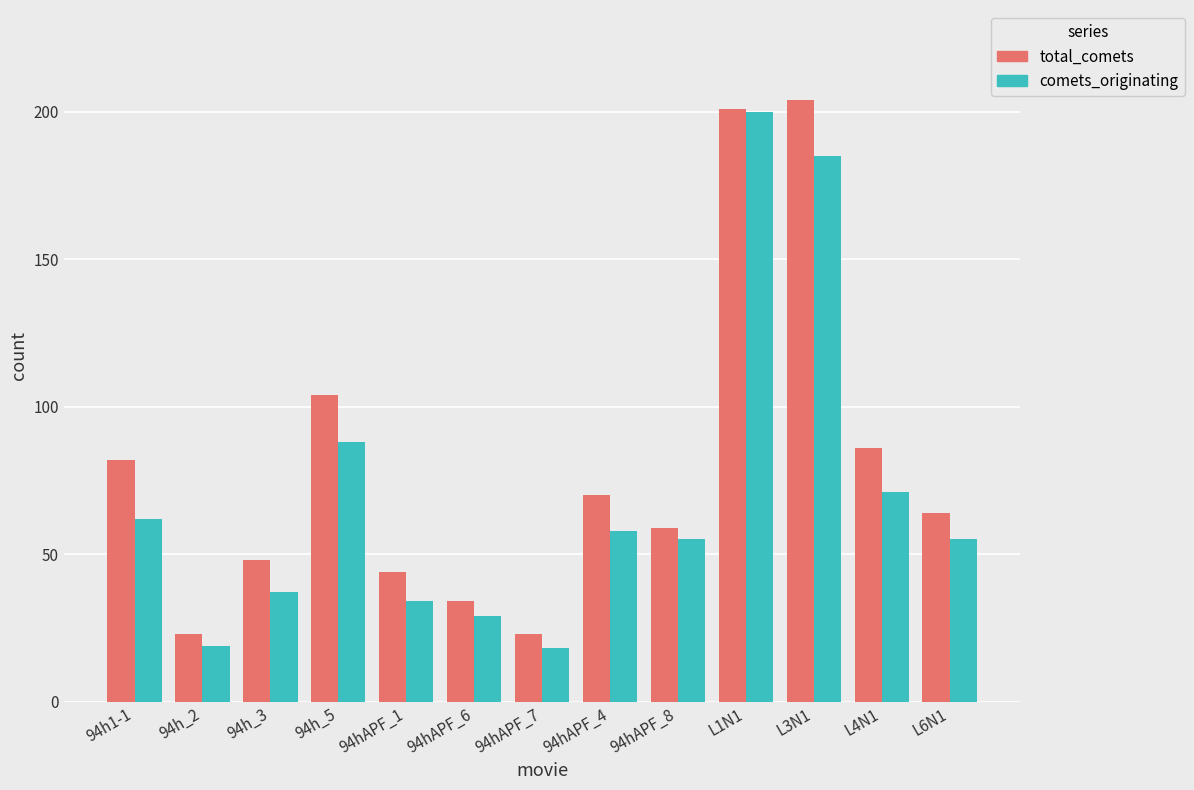

Count the number of categories in the chart.

13